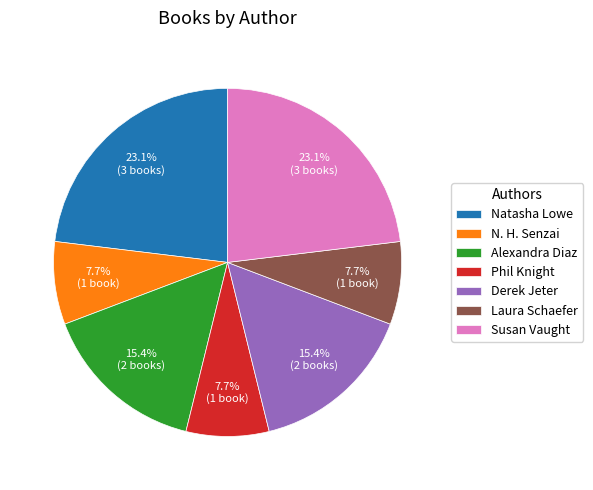

Count the number of slices in the pie.

7